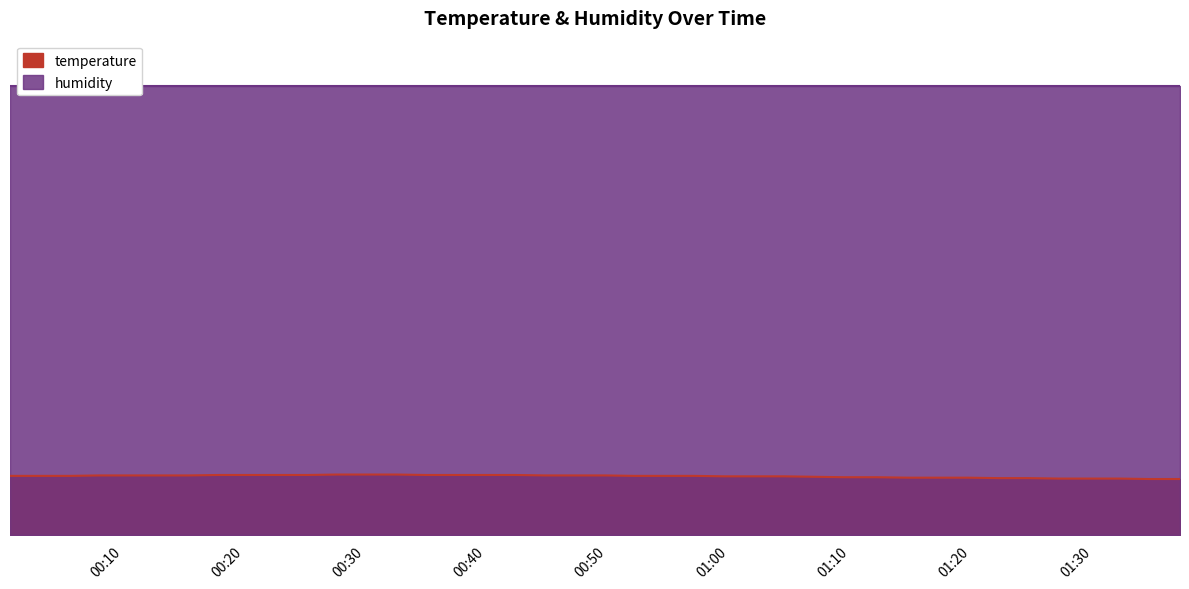

What is the sum of all values?

520.7